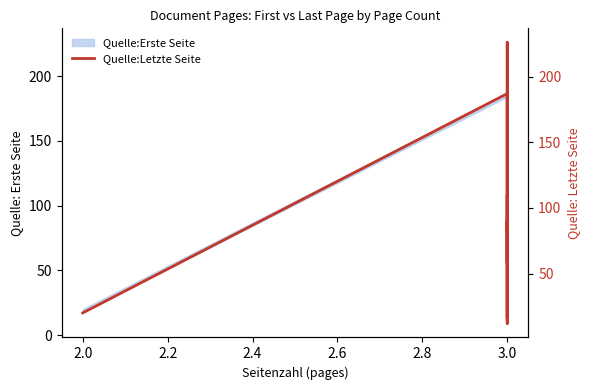

What is the average value?

82